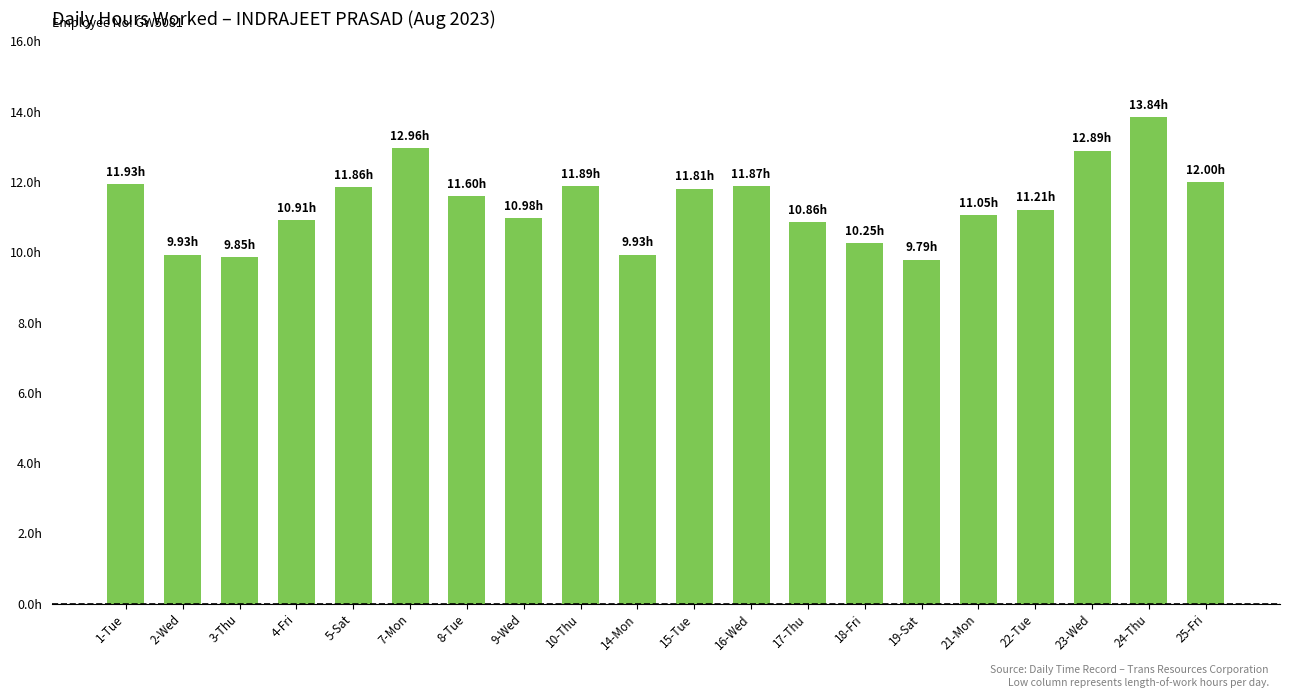

List the labels in order of value, largest first.

24-Thu, 7-Mon, 23-Wed, 25-Fri, 1-Tue, 10-Thu, 16-Wed, 5-Sat, 15-Tue, 8-Tue, 22-Tue, 21-Mon, 9-Wed, 4-Fri, 17-Thu, 18-Fri, 2-Wed, 14-Mon, 3-Thu, 19-Sat